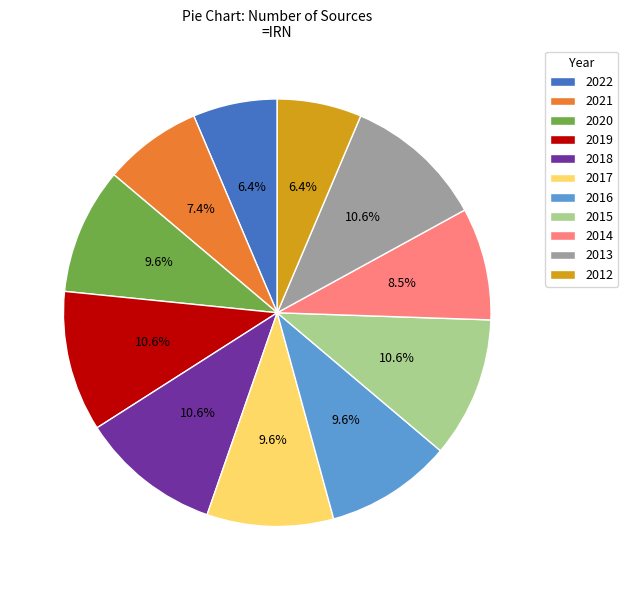

Which has a higher value, 2020 or 2012?

2020